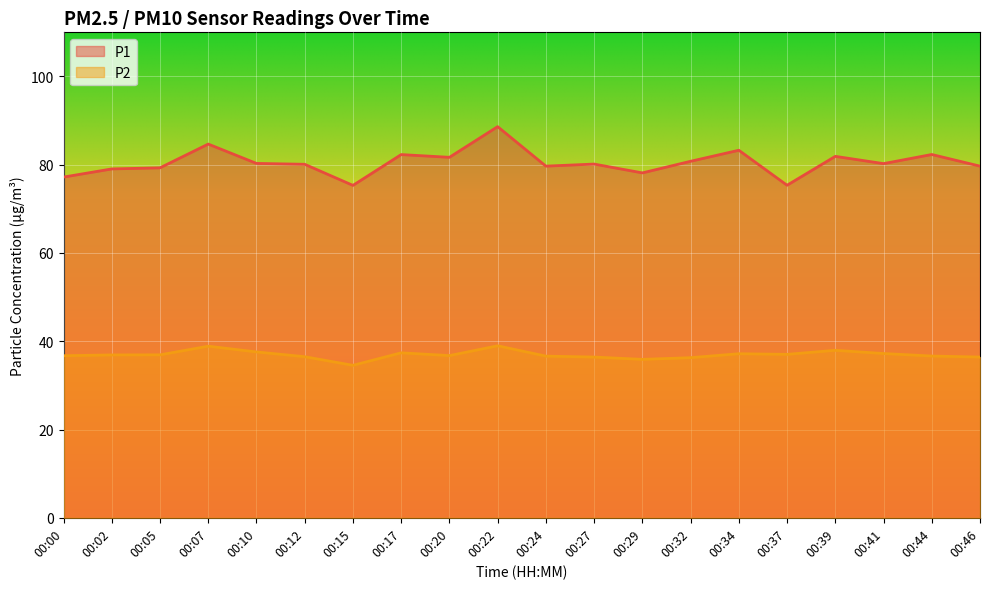

Rank the categories by P1 value from highest to lowest.

00:22, 00:07, 00:34, 00:44, 00:17, 00:39, 00:20, 00:32, 00:10, 00:41, 00:27, 00:12, 00:24, 00:46, 00:05, 00:02, 00:29, 00:00, 00:37, 00:15